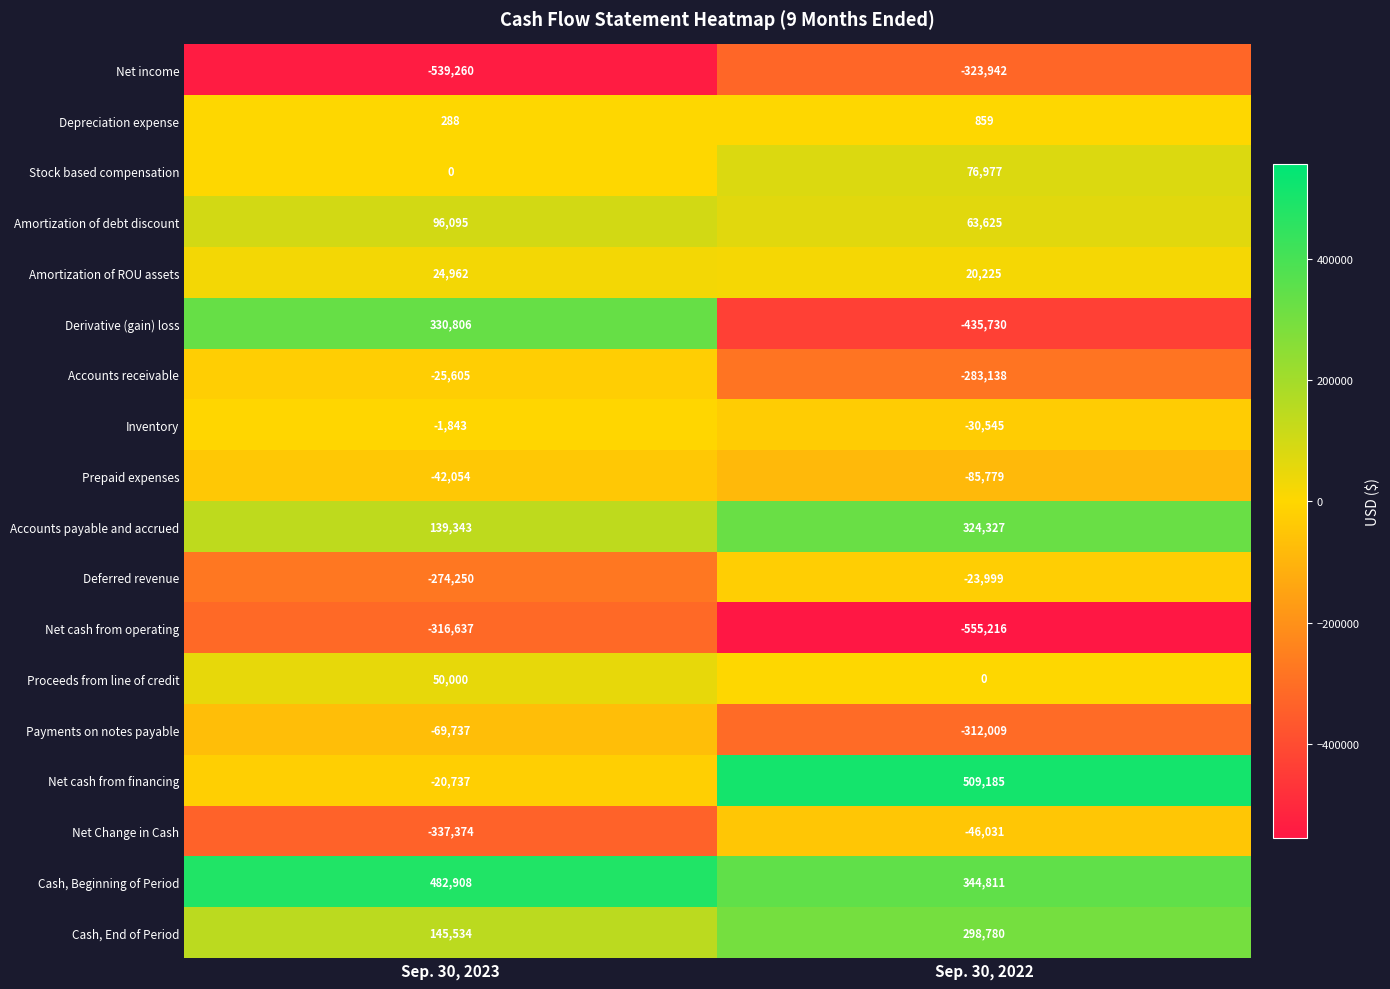

What is the average value of the Amortization of debt discount series?

79860